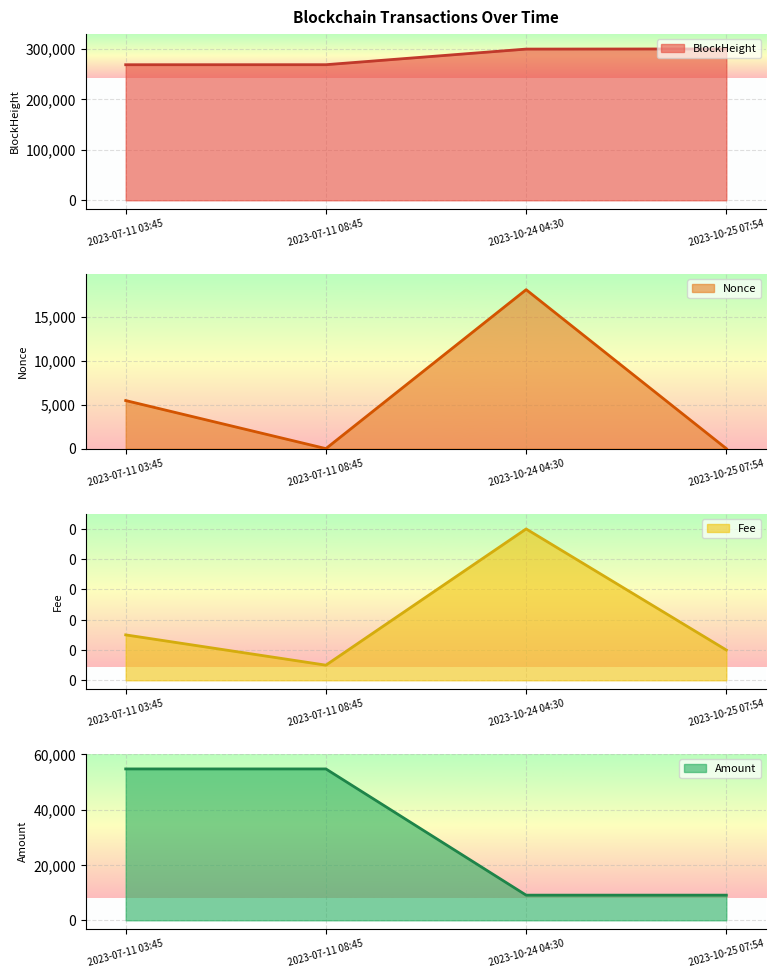

The value of BlockHeight at 2023-07-11 08:45 is 268411.0. True or false?

True